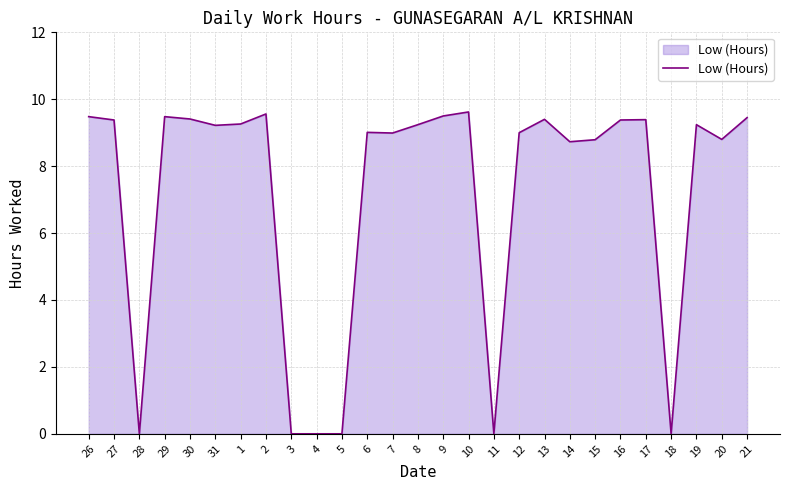

What is the difference between the maximum and minimum values?

9.6